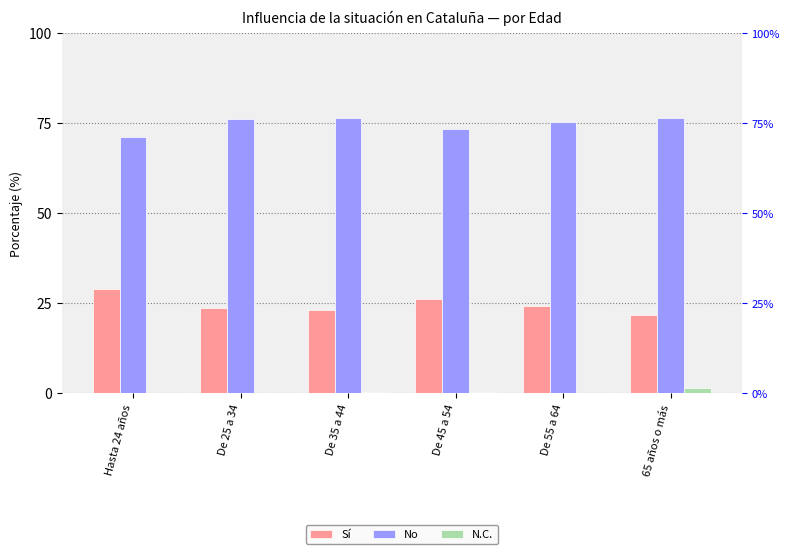

Reading right to left, transcribe all the data shown in this chart.

Sí: 65 años o más=21.9	De 55 a 64=24.4	De 45 a 54=26.3	De 35 a 44=23.1	De 25 a 34=23.7	Hasta 24 años=28.9
No: 65 años o más=76.6	De 55 a 64=75.5	De 45 a 54=73.4	De 35 a 44=76.4	De 25 a 34=76.3	Hasta 24 años=71.1
N.C.: 65 años o más=1.5	De 55 a 64=0.1	De 45 a 54=0.3	De 35 a 44=0.4	De 25 a 34=0.0	Hasta 24 años=0.0